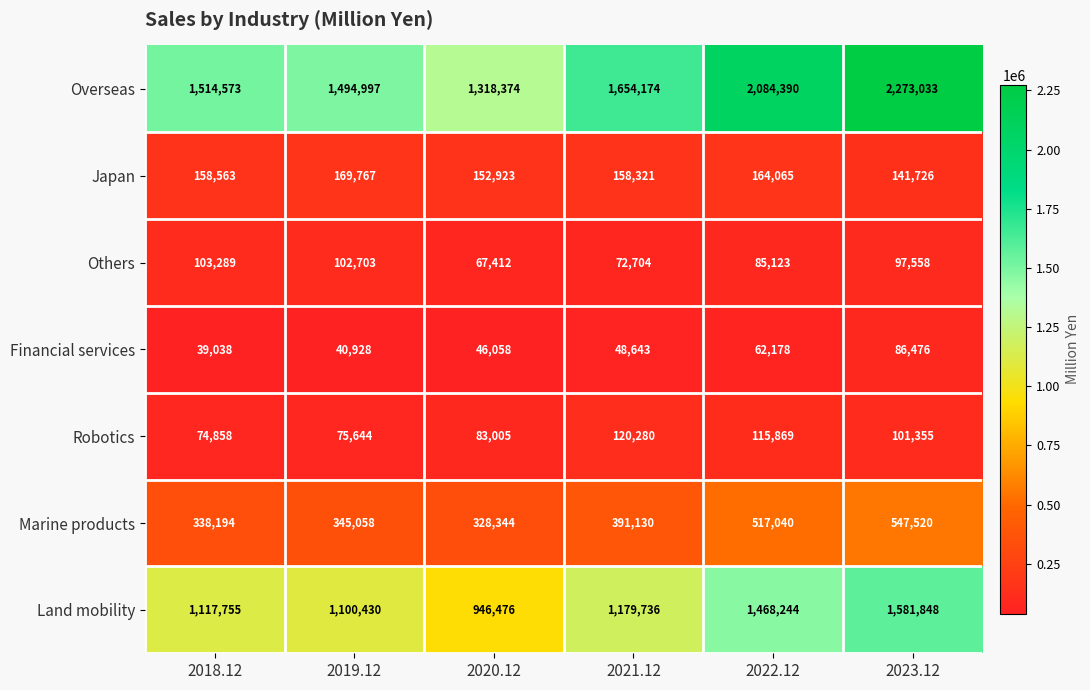

What is the sum of all Others values?

528789